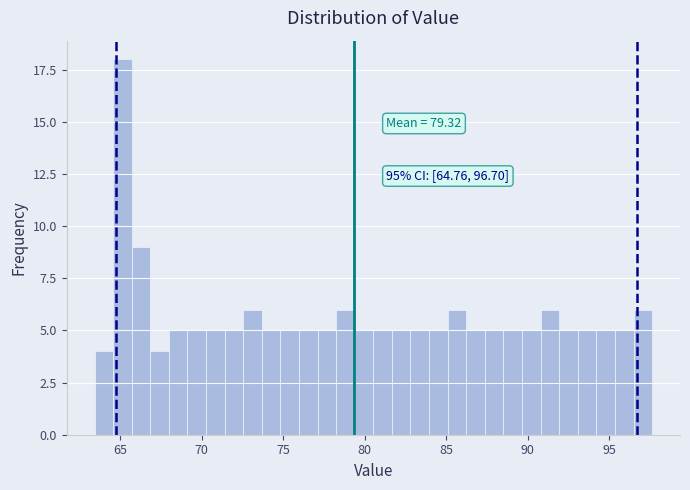

Around what value on the x-axis is the tallest bar? Give the approximate position of its centre, as read against the axis.

65.0